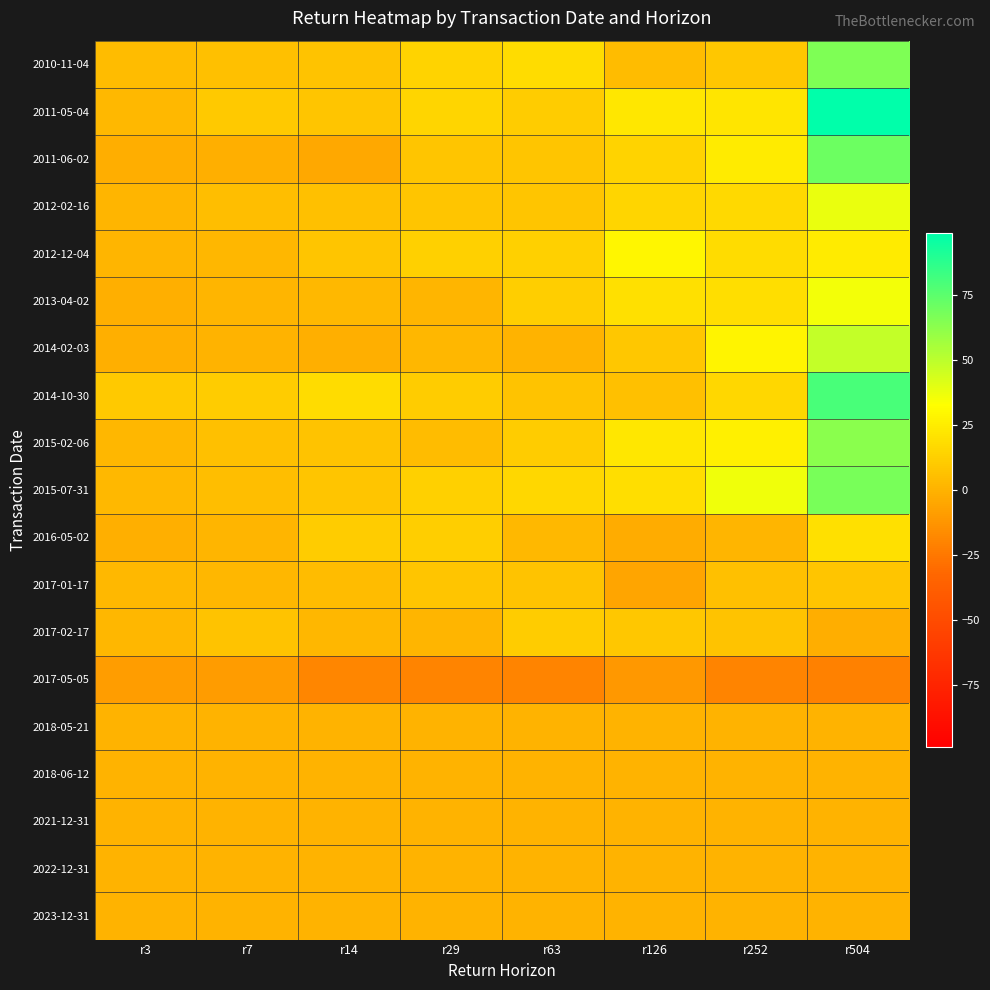

Between r14 and r252, which is larger?

r252